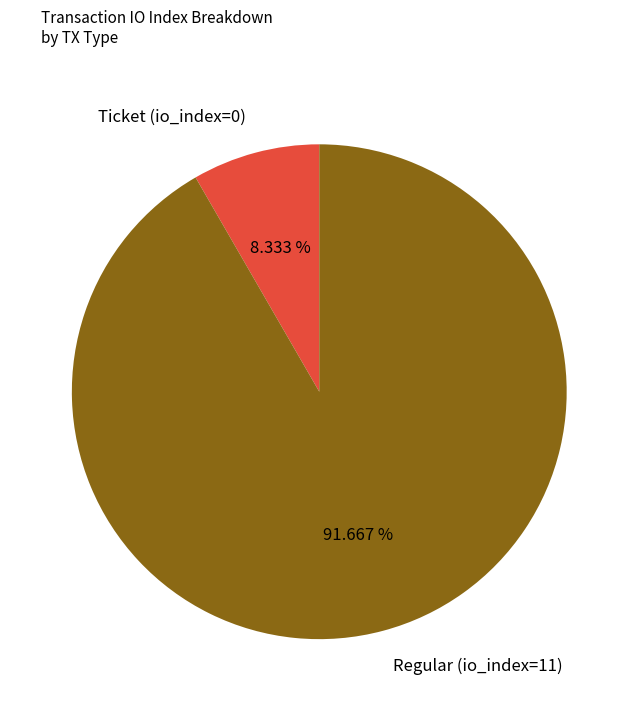

Rank the categories by value from lowest to highest.

Ticket (io_index=0), Regular (io_index=11)